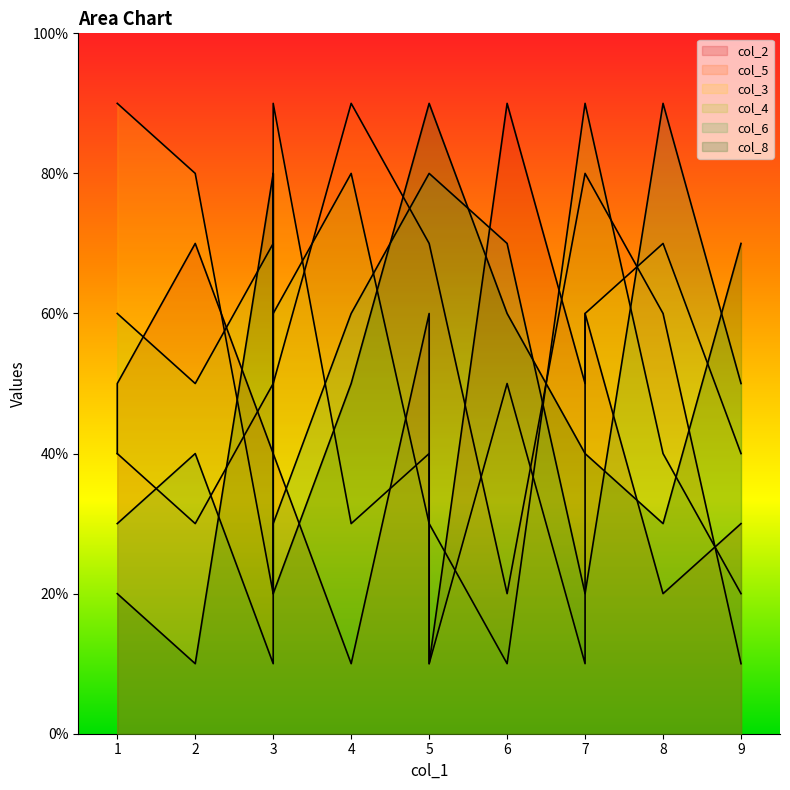

At which category does col_5 reach its first local peak?

7